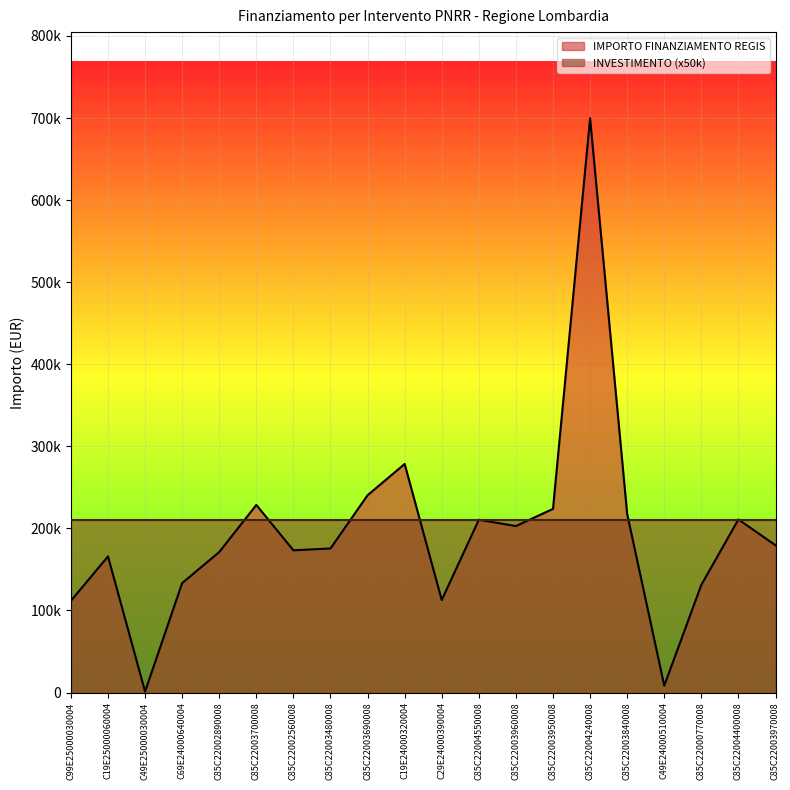

What is the value of the 9th point from the left?

240397.6